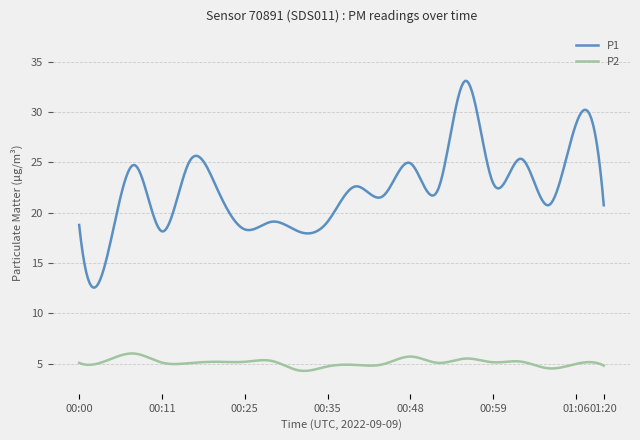

What is the highest value of the P2 series?

6.0